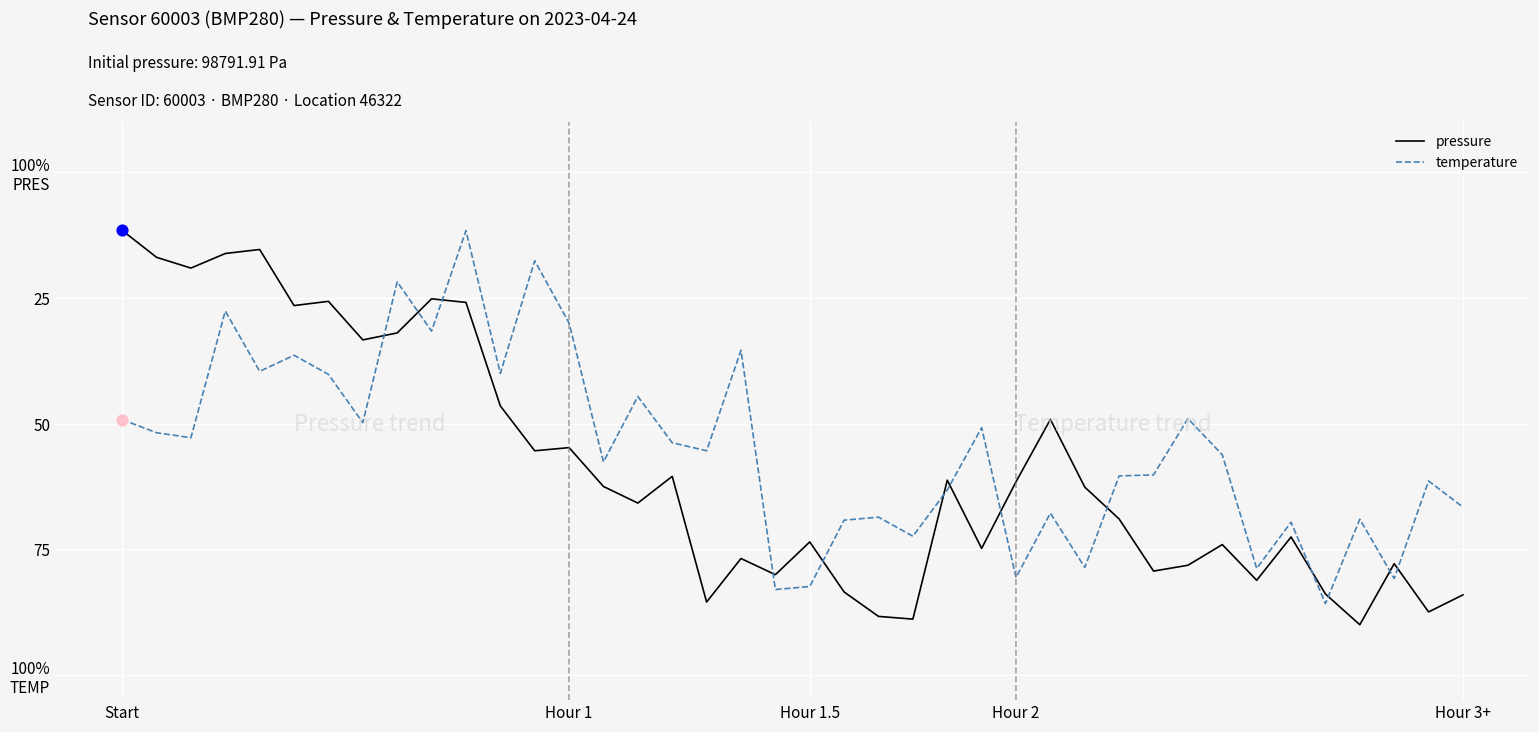

What are all the series names shown in the legend?

pressure, temperature